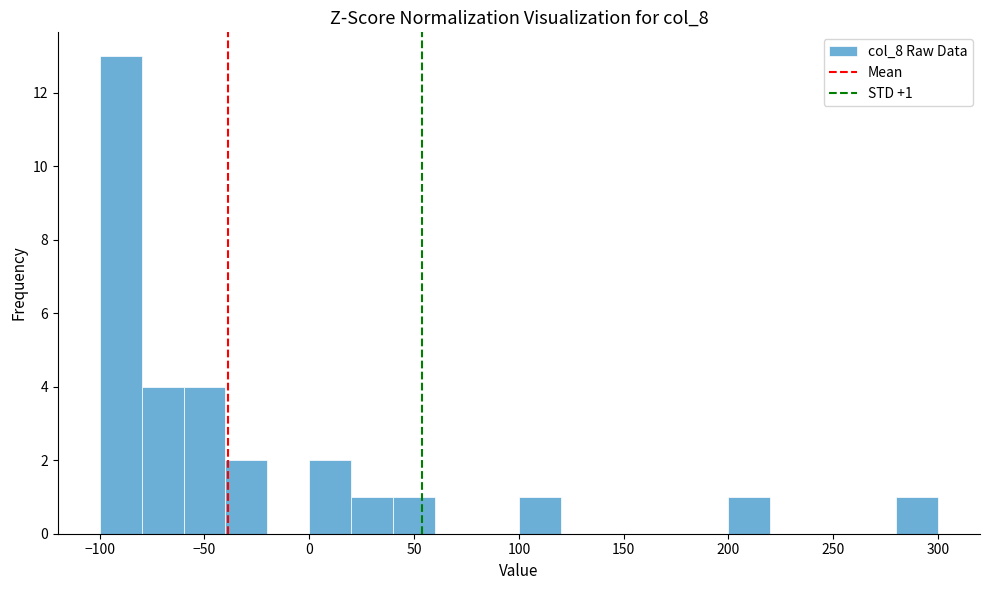

Which range on the x-axis has the tallest bar?

-100 to -80